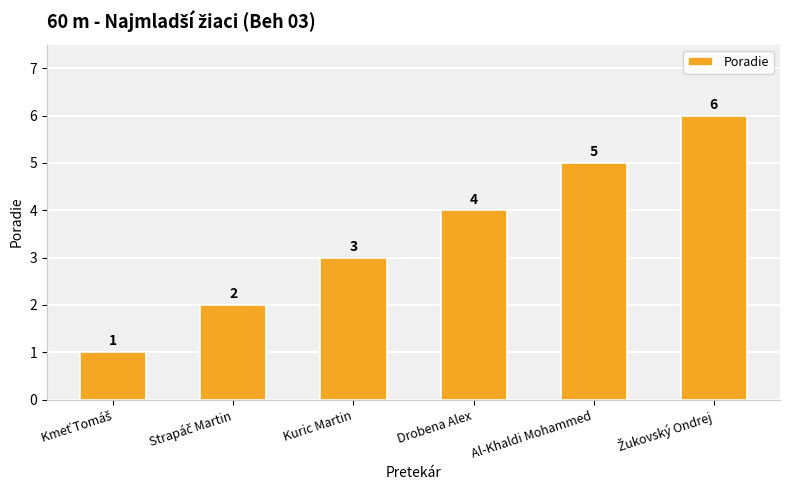

Is it true that the value at Drobena Alex is 4?

True